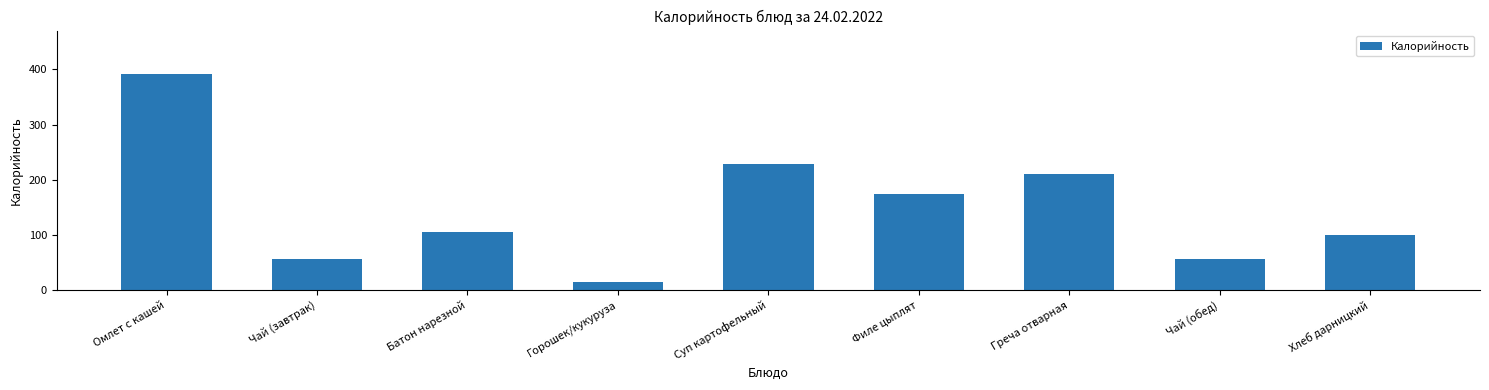

The value at Хлеб дарницкий is 59. True or false?

False